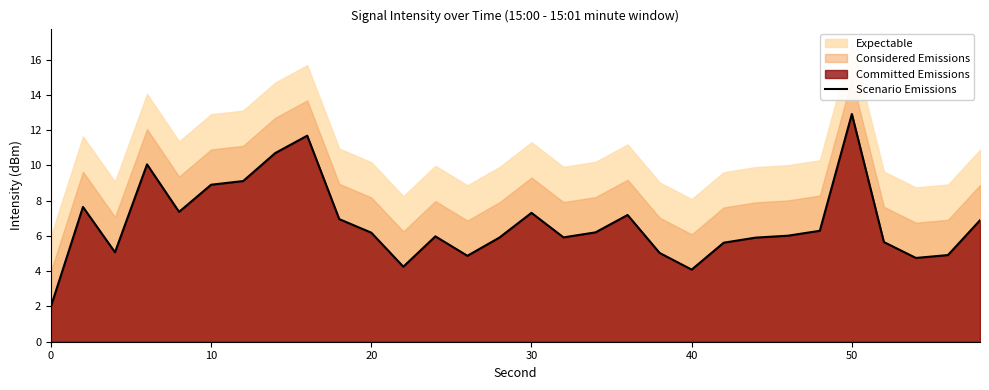

What is the value of the 29th point from the left?

4.9